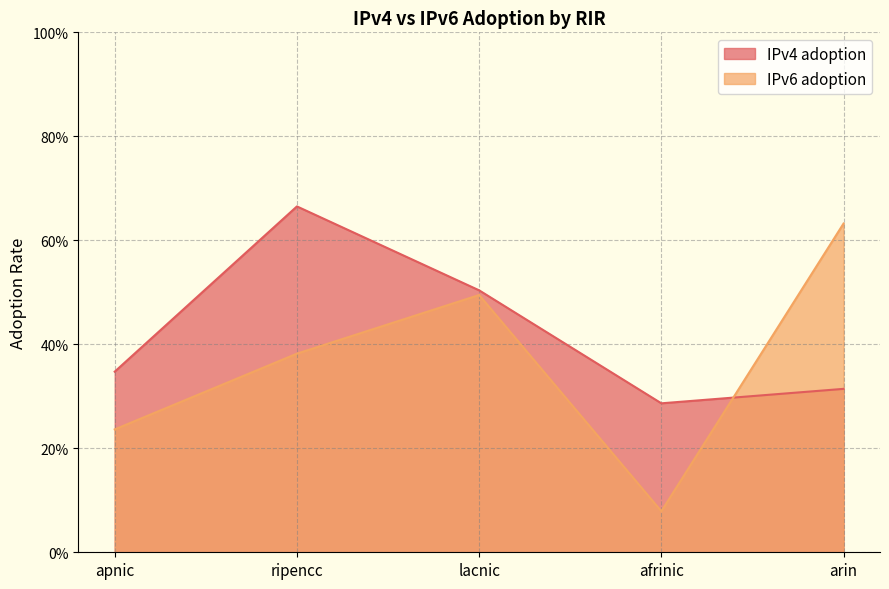

Count the IPv4 adoption values in the range 0 to 1.

5